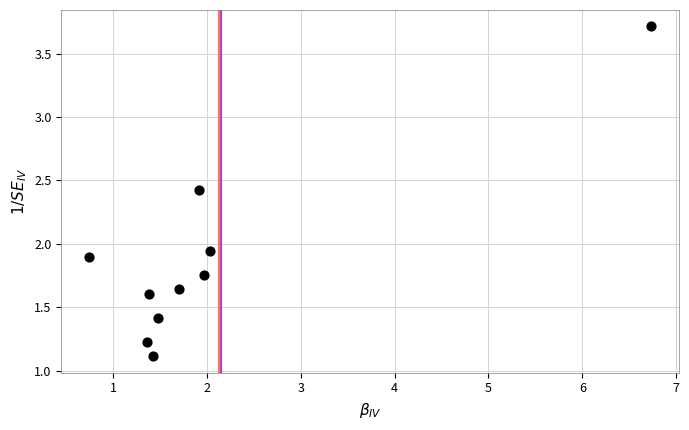

What is the average X value?

2.1